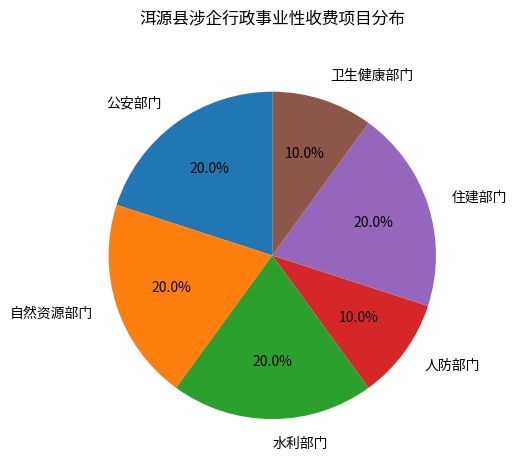

How many segments does this pie chart have?

6